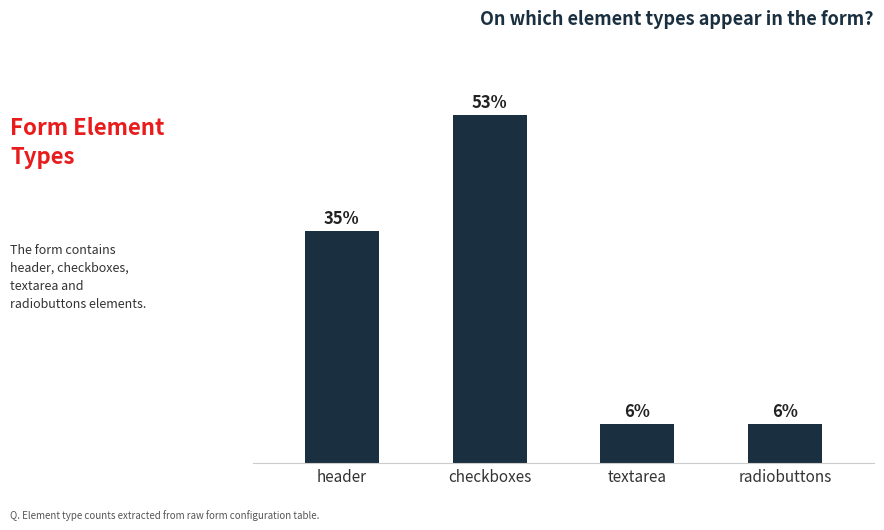

What is the label of the 4th bar from the left?

radiobuttons